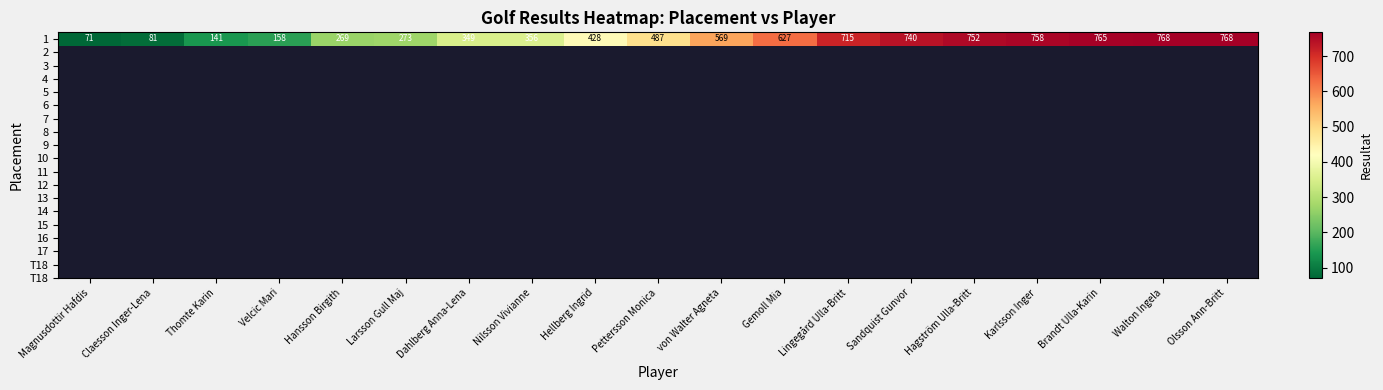

Which category has the lowest value across all series?

Magnusdottir Hafdis